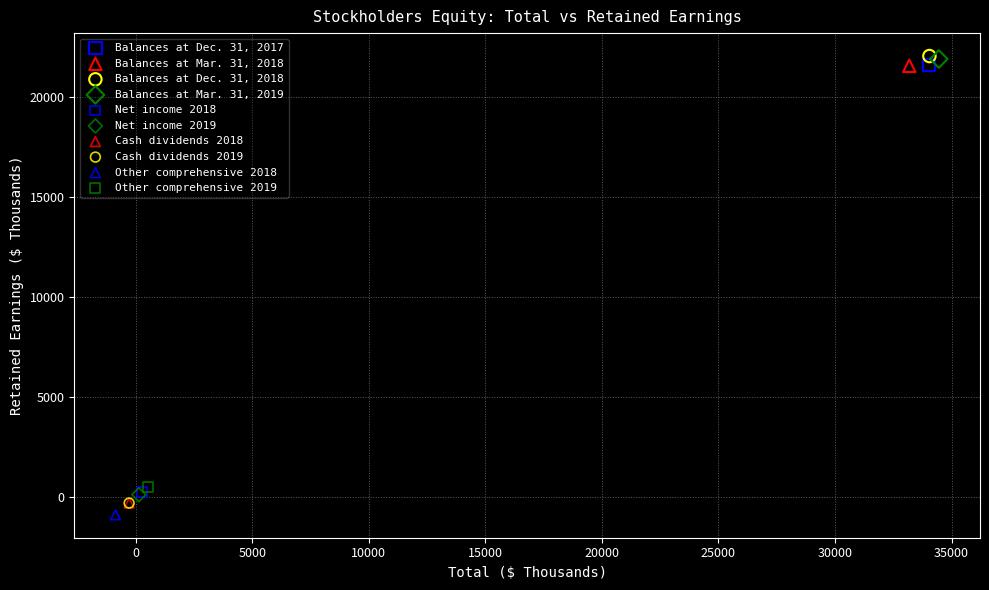

What are all the series names shown in the legend?

Balances at Dec. 31, 2017, Balances at Mar. 31, 2018, Balances at Dec. 31, 2018, Balances at Mar. 31, 2019, Net income 2018, Net income 2019, Cash dividends 2018, Cash dividends 2019, Other comprehensive 2018, Other comprehensive 2019